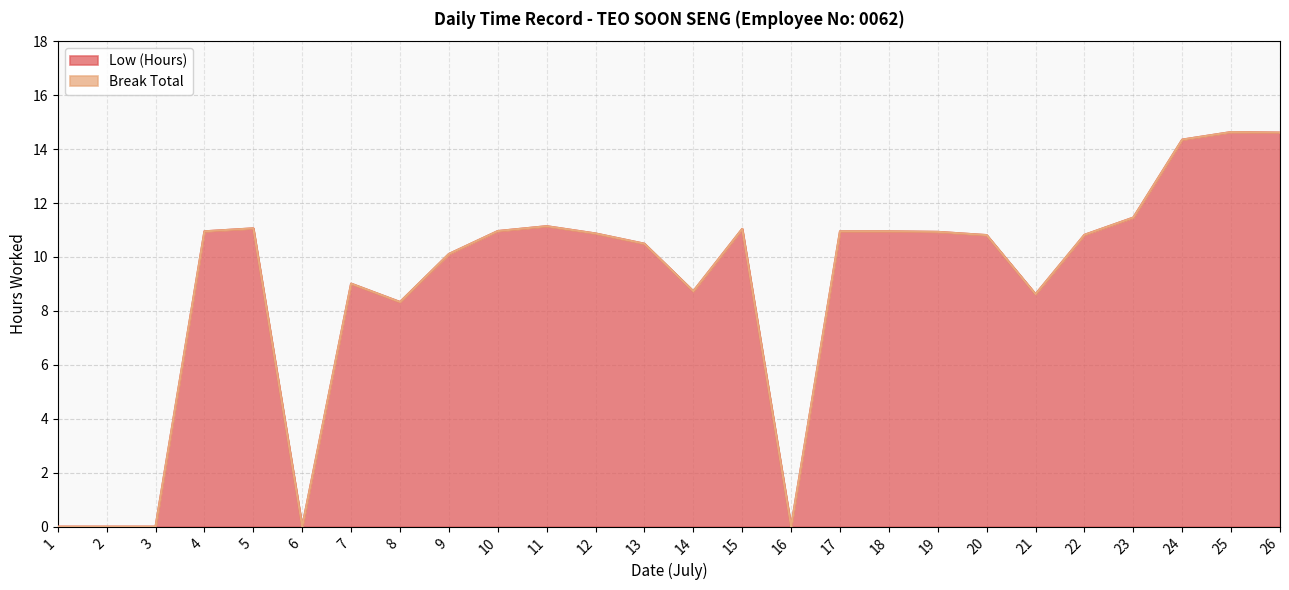

Which category has the lowest value across all series?

1